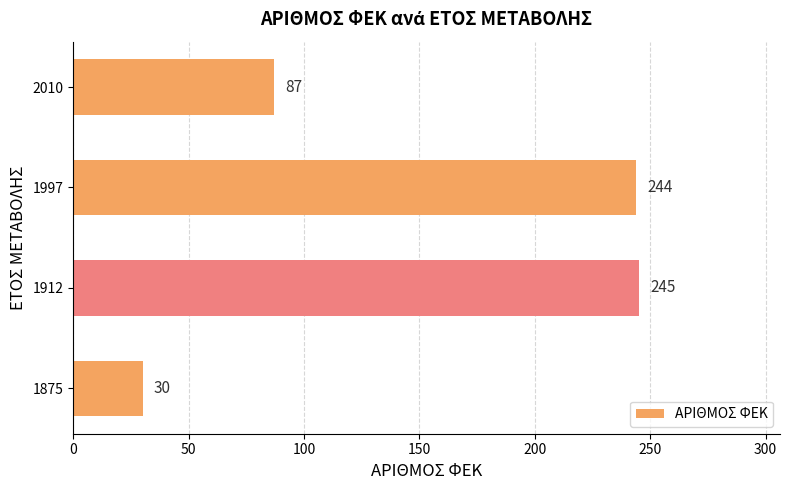

The value at 1912 is 245. True or false?

True